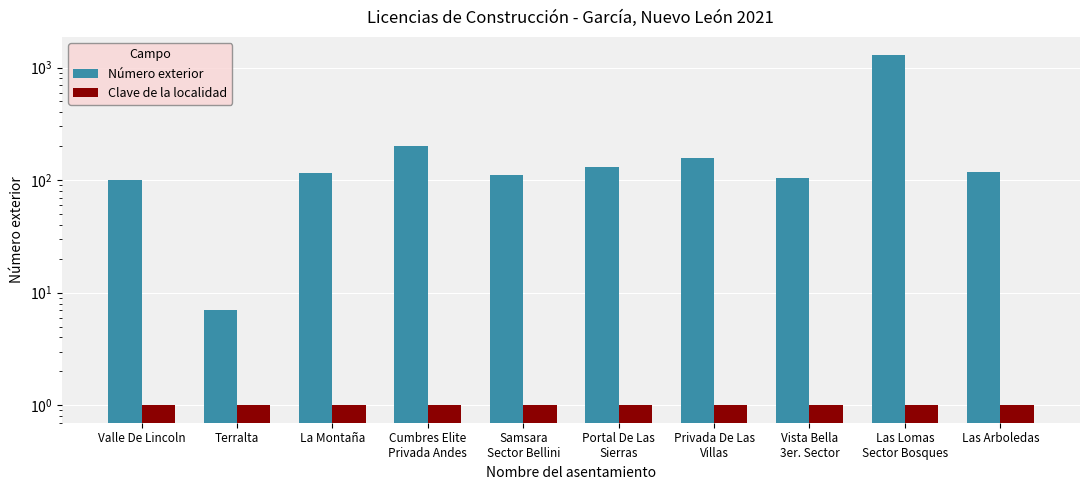

Reading left to right, transcribe all the data shown in this chart.

Número exterior: Valle De Lincoln=100	Terralta=7	La Montaña=116	Cumbres Elite
Privada Andes=202	Samsara
Sector Bellini=112	Portal De Las
Sierras=132	Privada De Las
Villas=156	Vista Bella
3er. Sector=104	Las Lomas
Sector Bosques=1300	Las Arboledas=117
Clave de la localidad: Valle De Lincoln=1	Terralta=1	La Montaña=1	Cumbres Elite
Privada Andes=1	Samsara
Sector Bellini=1	Portal De Las
Sierras=1	Privada De Las
Villas=1	Vista Bella
3er. Sector=1	Las Lomas
Sector Bosques=1	Las Arboledas=1